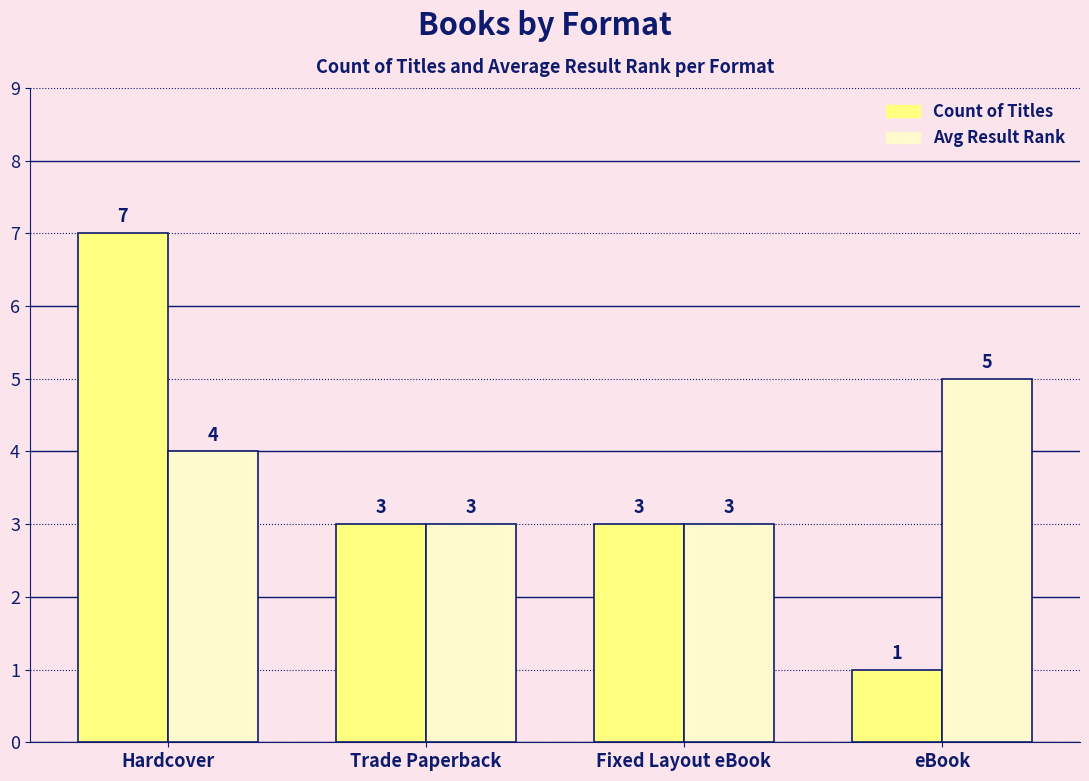

What is the value of the Count of Titles bar at the 3rd from the left?

3